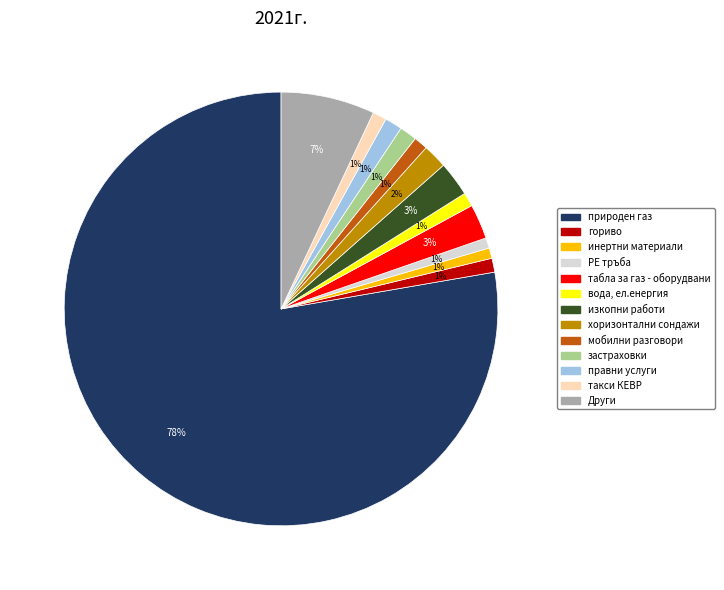

Is there a majority slice in this chart?

Yes